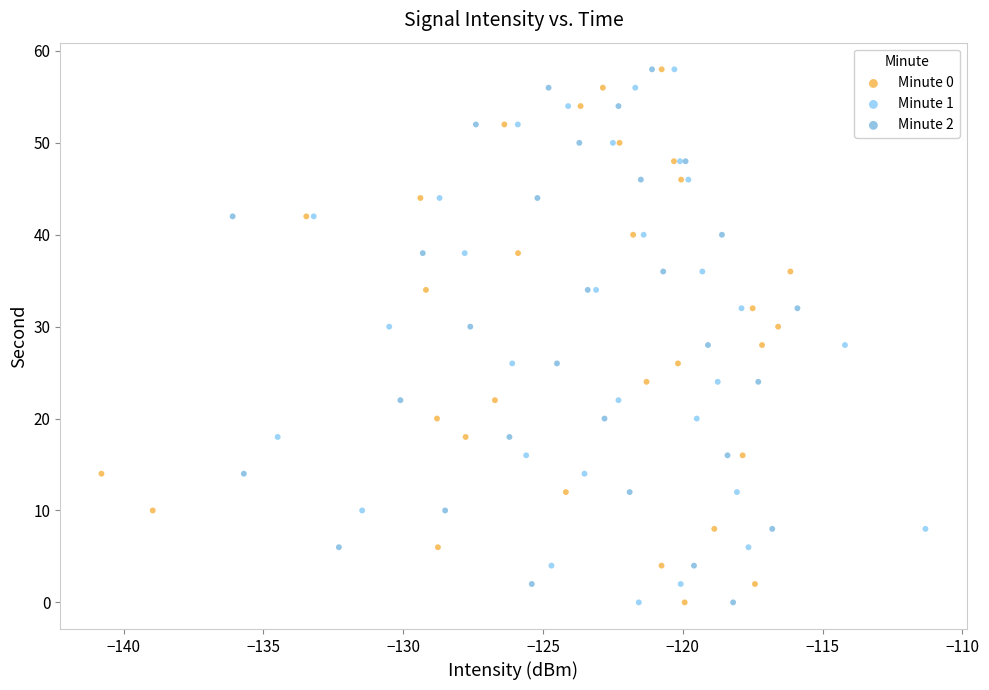

What are all the series names shown in the legend?

Minute 0, Minute 1, Minute 2